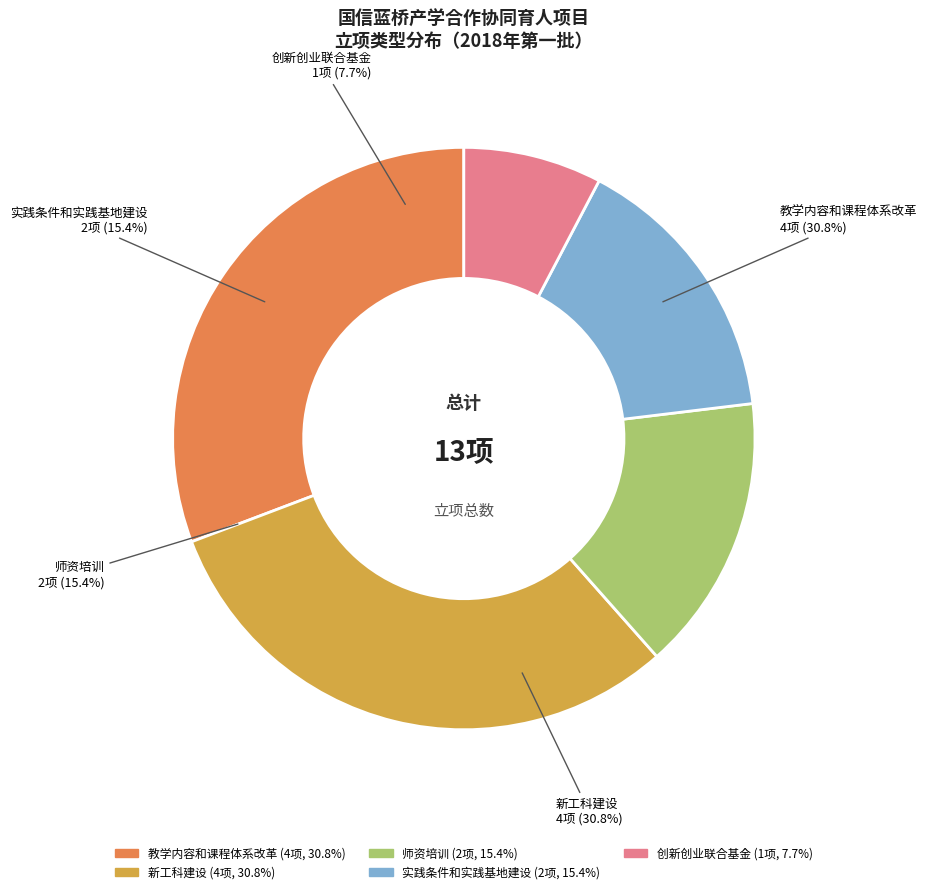

Which has a higher value, 教学内容和课程体系改革 or 新工科建设?

教学内容和课程体系改革